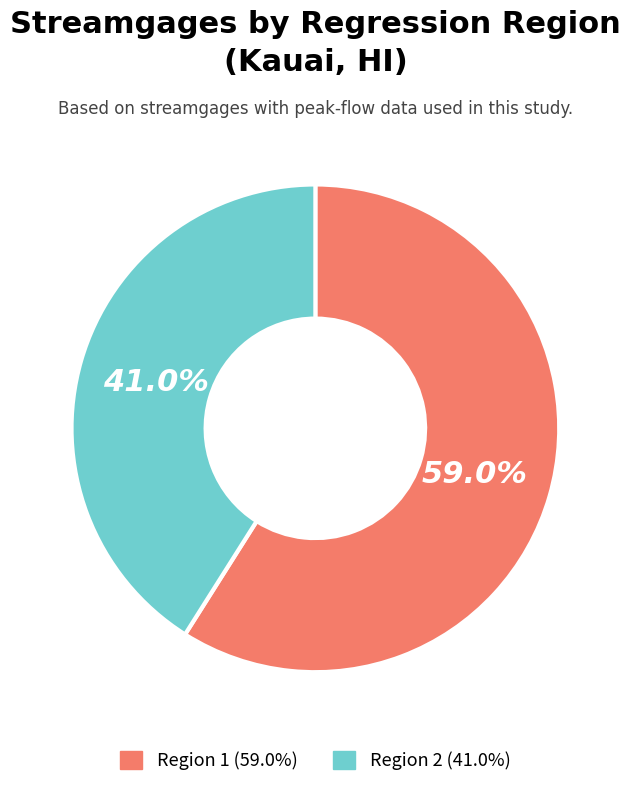

The Region 1 slice represents 73% of the pie. True or false?

False